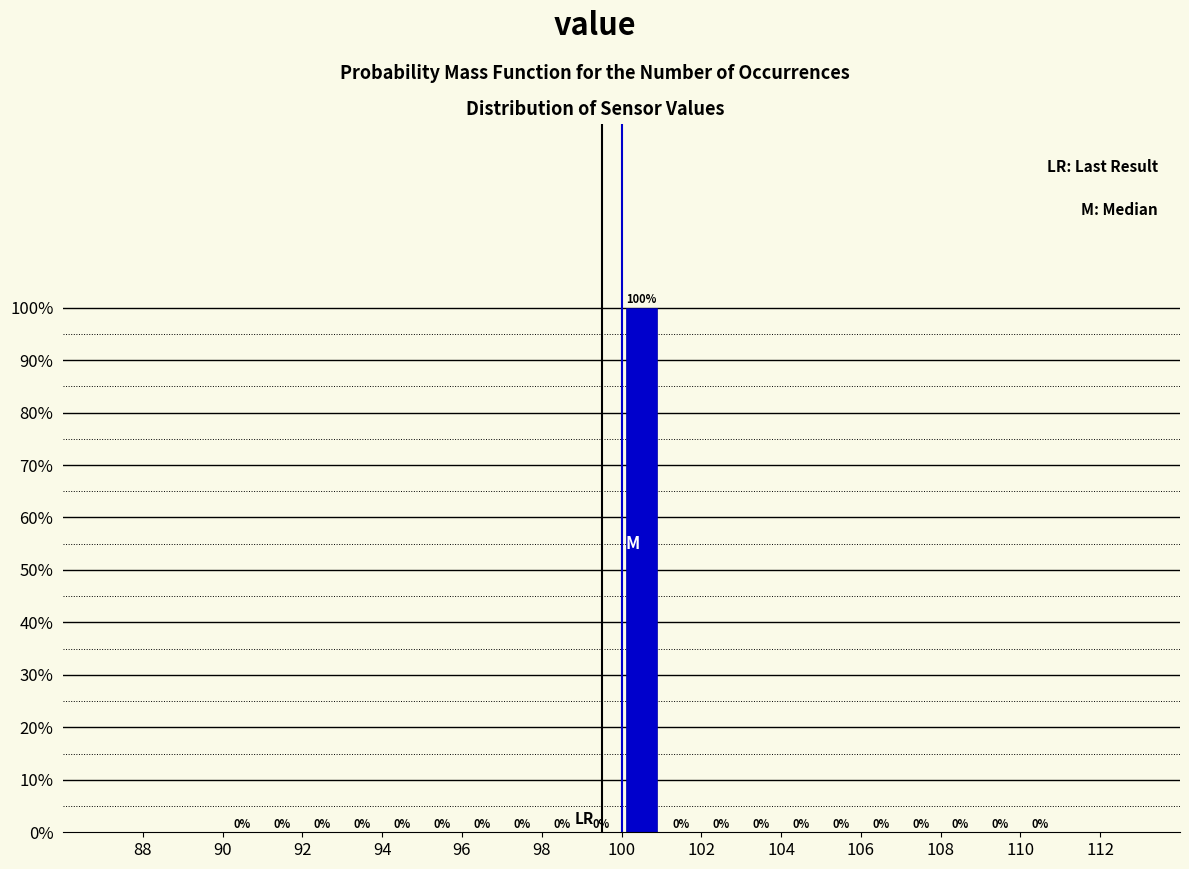

Reading left to right, transcribe this chart: for each bar, give the range it covers on the x-axis and its height.

90 to 91: 0
91 to 92: 0
92 to 93: 0
93 to 94: 0
94 to 95: 0
95 to 96: 0
96 to 97: 0
97 to 98: 0
98 to 99: 0
99 to 100: 0
100 to 101: 100
101 to 102: 0
102 to 103: 0
103 to 104: 0
104 to 105: 0
105 to 106: 0
106 to 107: 0
107 to 108: 0
108 to 109: 0
109 to 110: 0
110 to 111: 0